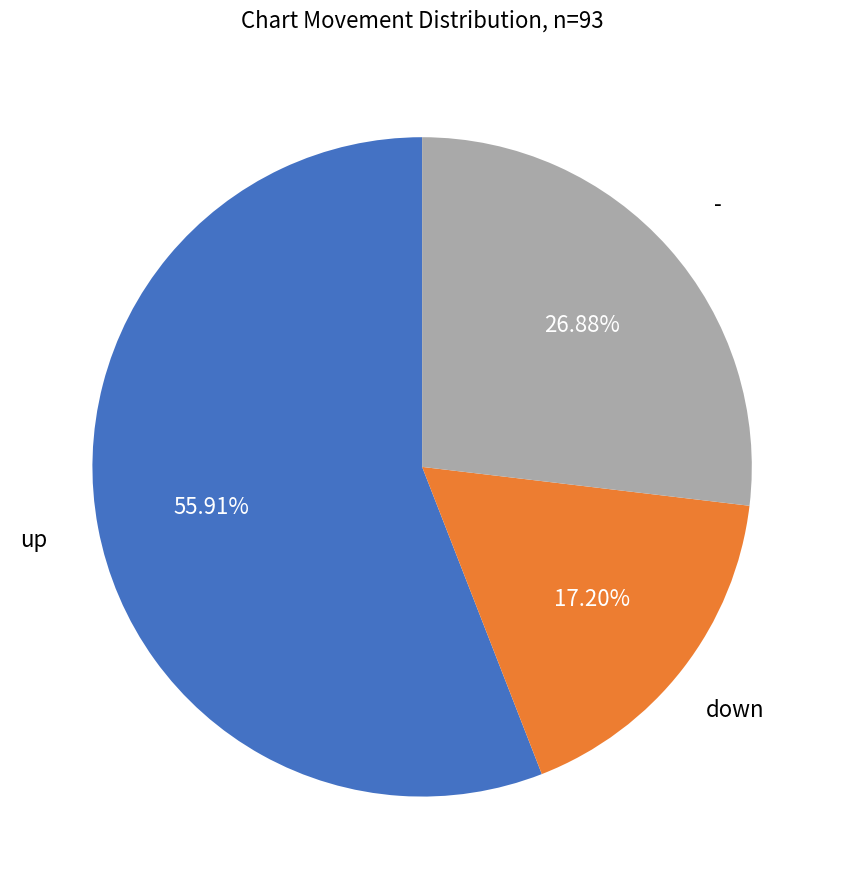

Rank the categories by value from lowest to highest.

down, -, up